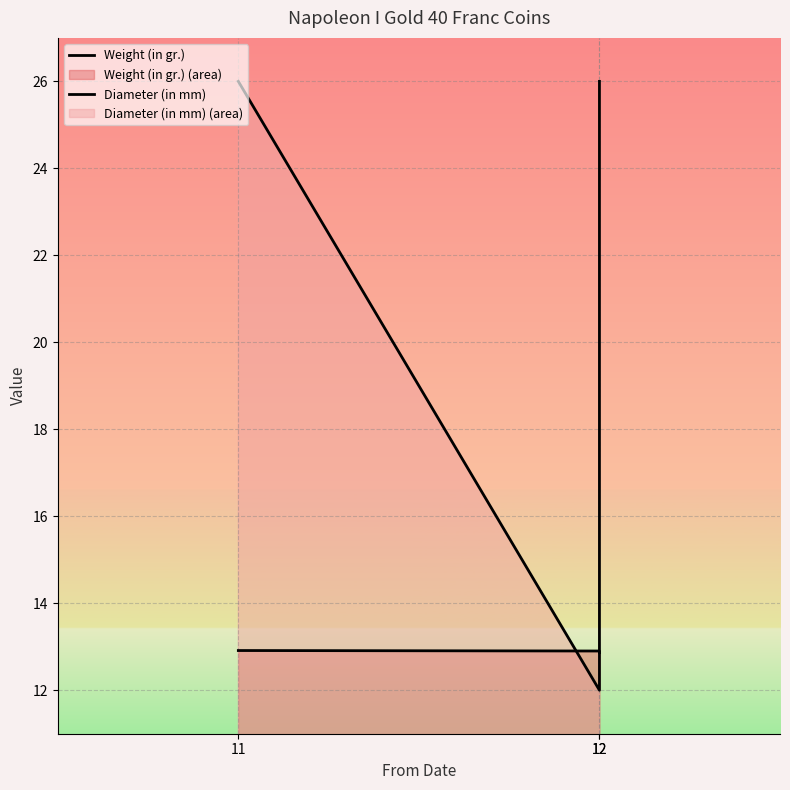

Is the value of Weight (in gr.) at 11 greater than the value of Diameter (in mm) at 11?

No